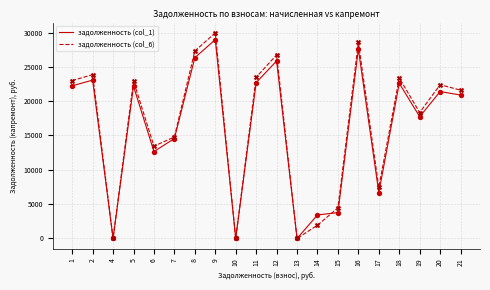

Which series has the widest spread of values?

задолженность (col_6)